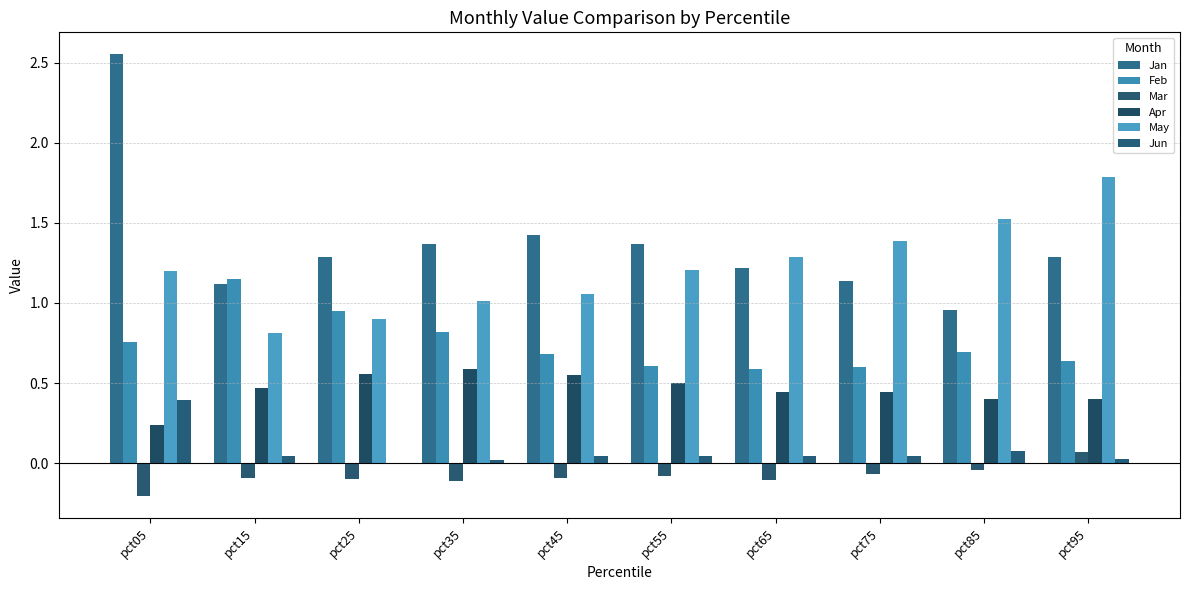

Which has a higher value, pct25 or pct55?

pct55